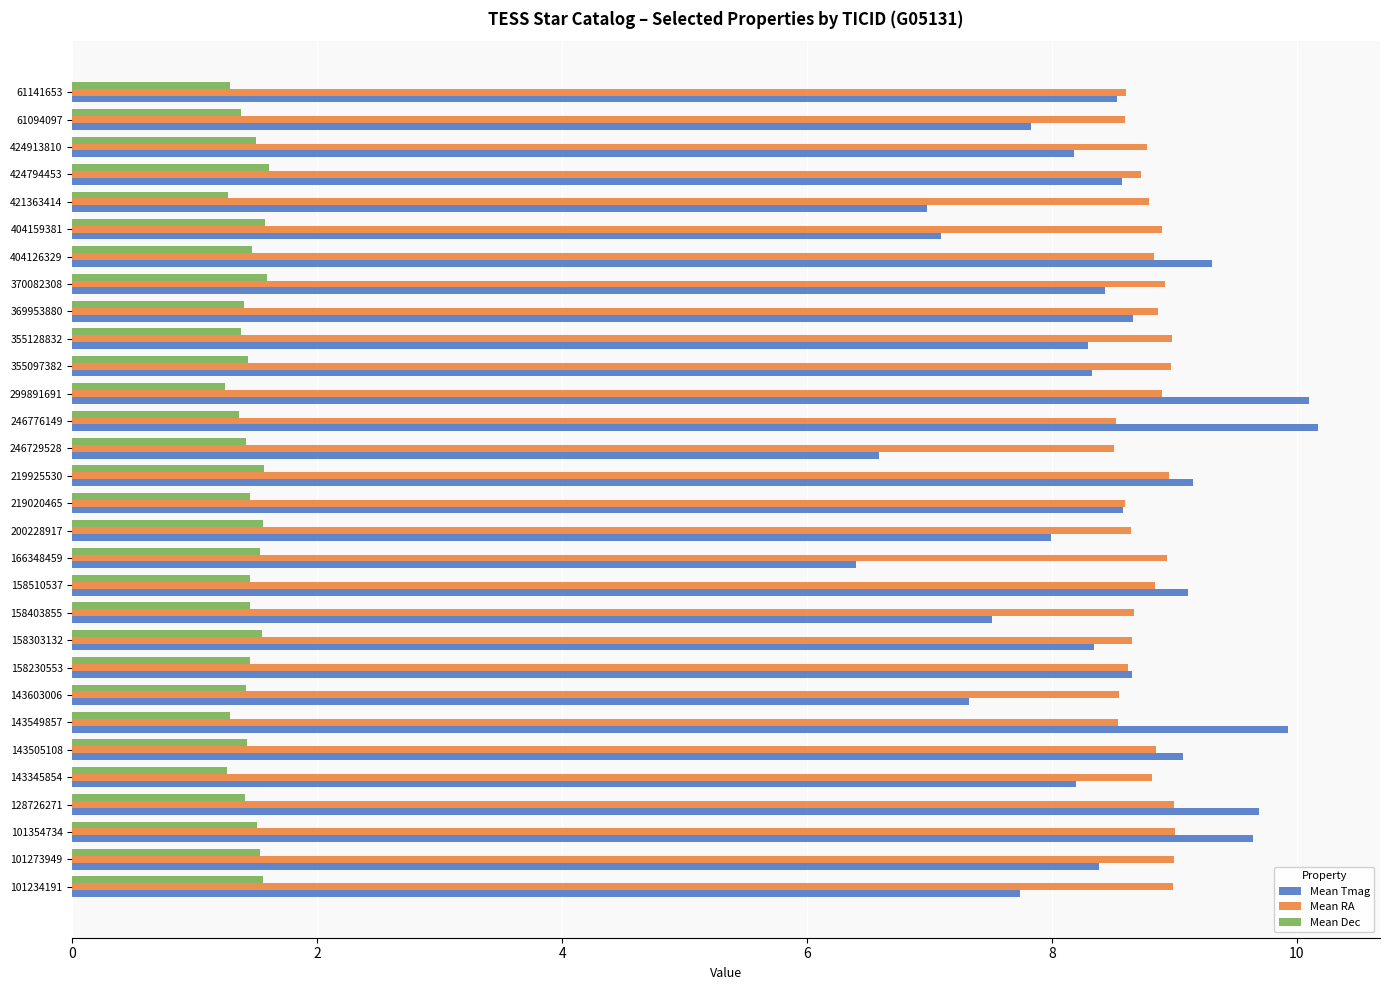

Rank the series at 143345854 from lowest to highest value.

Mean Dec, Mean Tmag, Mean RA